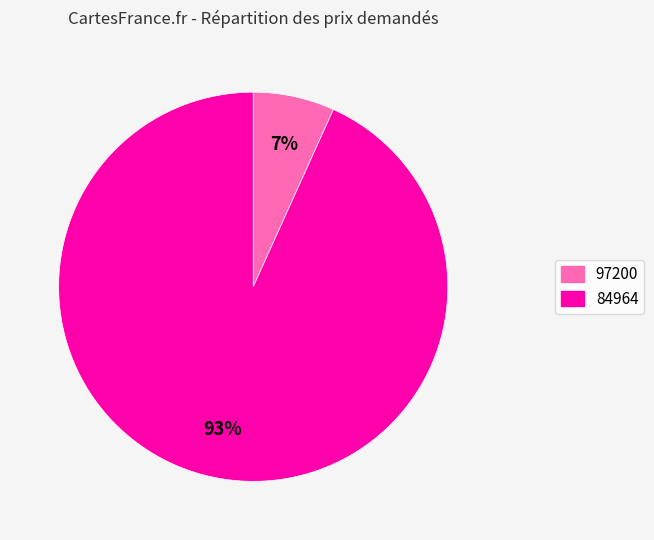

To the nearest percent, what is the difference between the 97200 and 84964 slice percentages?

86%